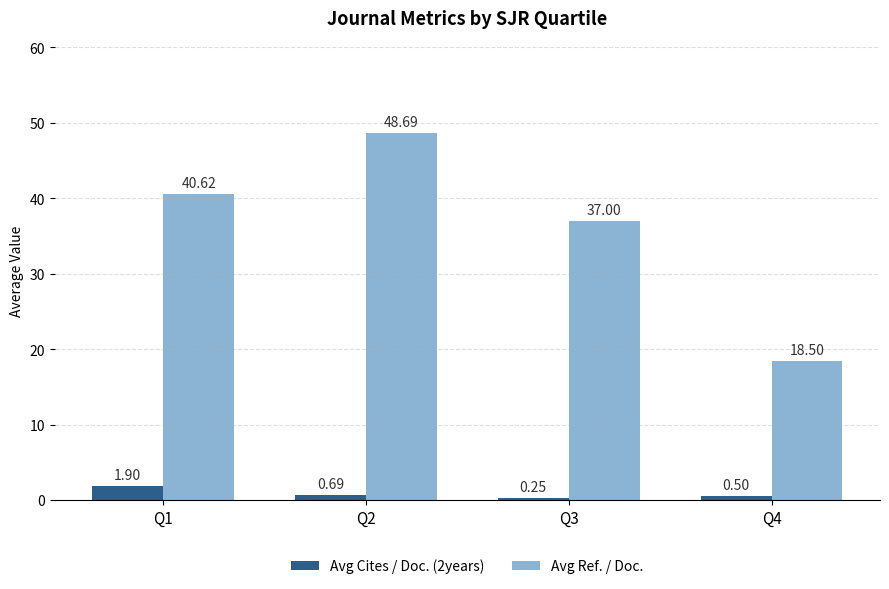

What is the total value across all series at Q4?

19.0